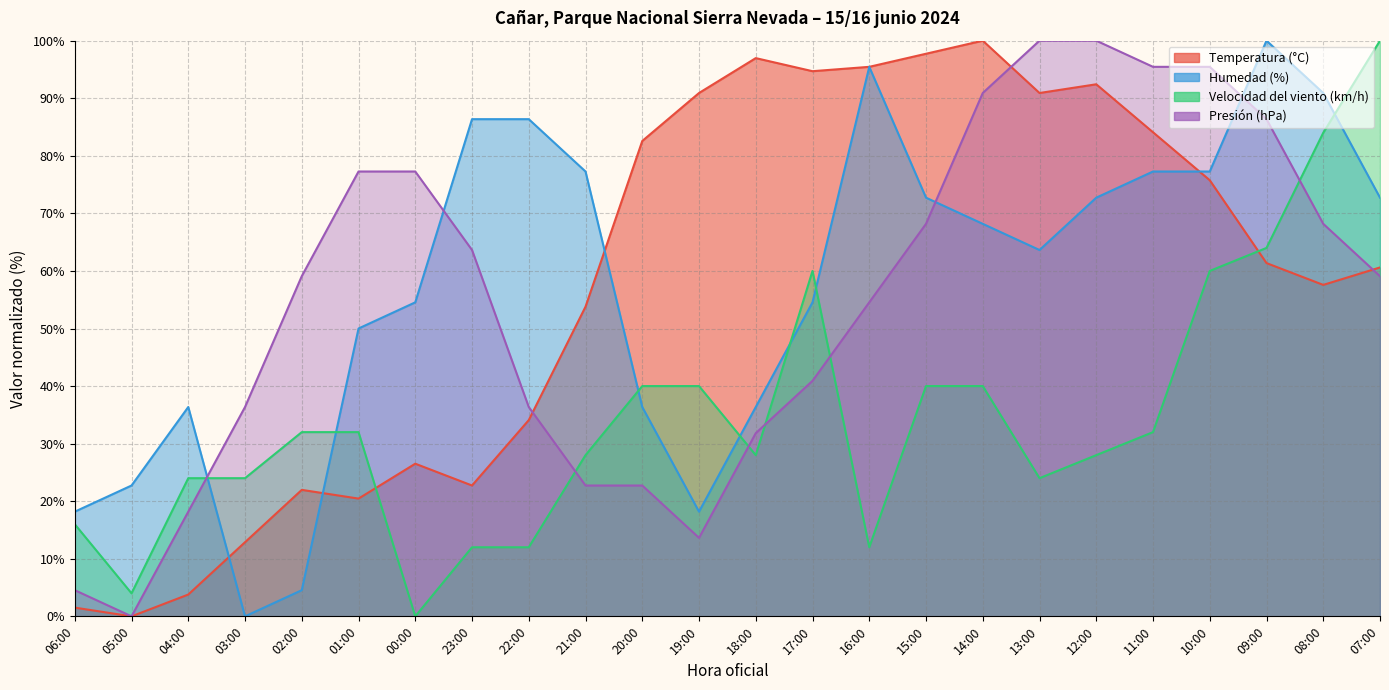

Is it true that Temperatura (°C) equals 92.4 at 12:00?

True